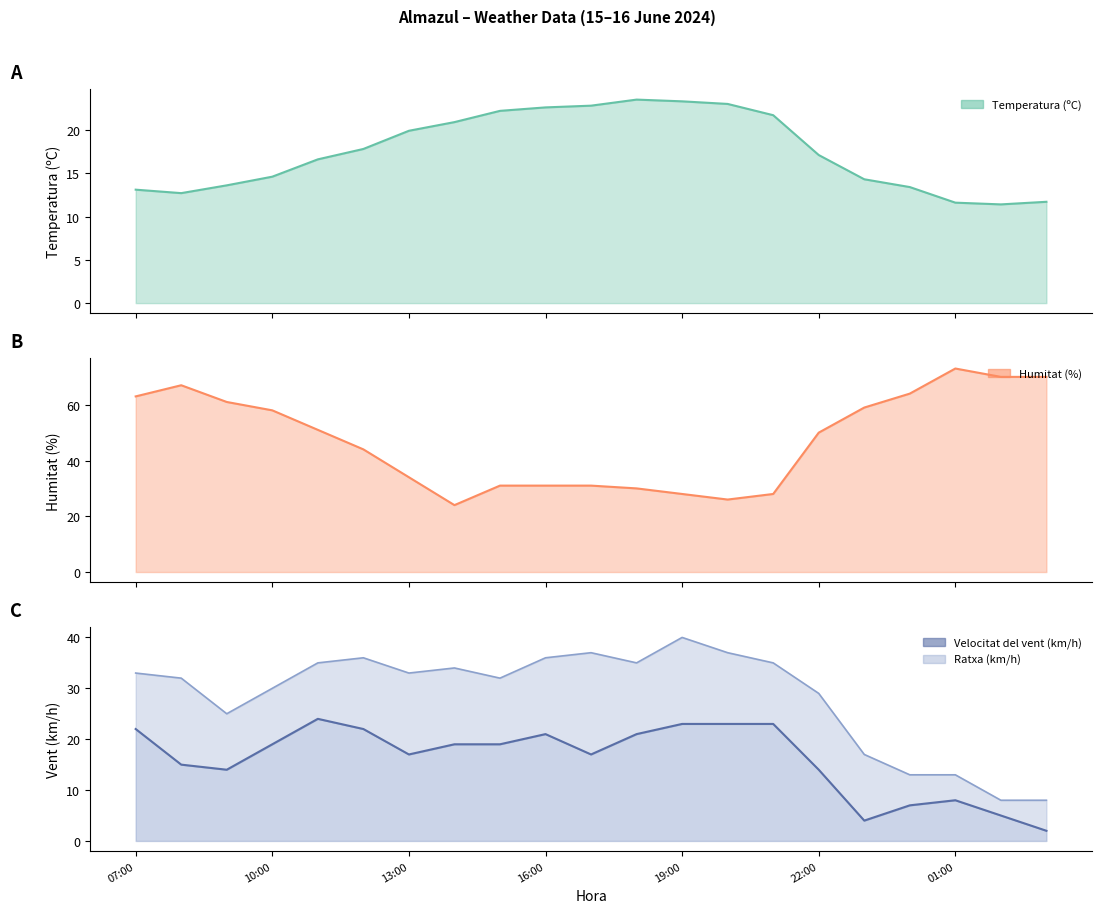

What is the smallest value displayed?

2.0